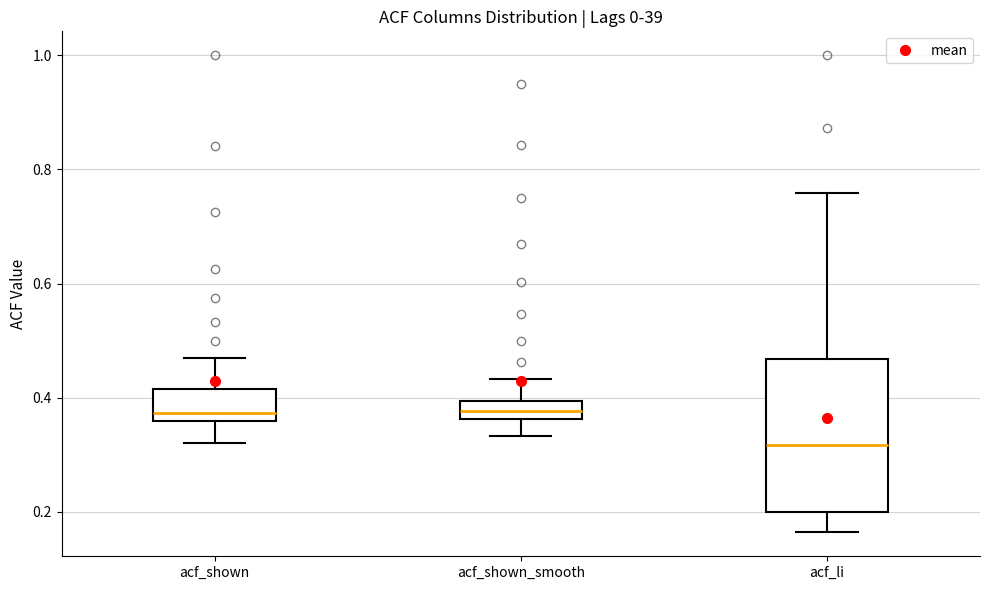

Comparing the boxes themselves (not the whiskers), which one is the tallest?

acf_li